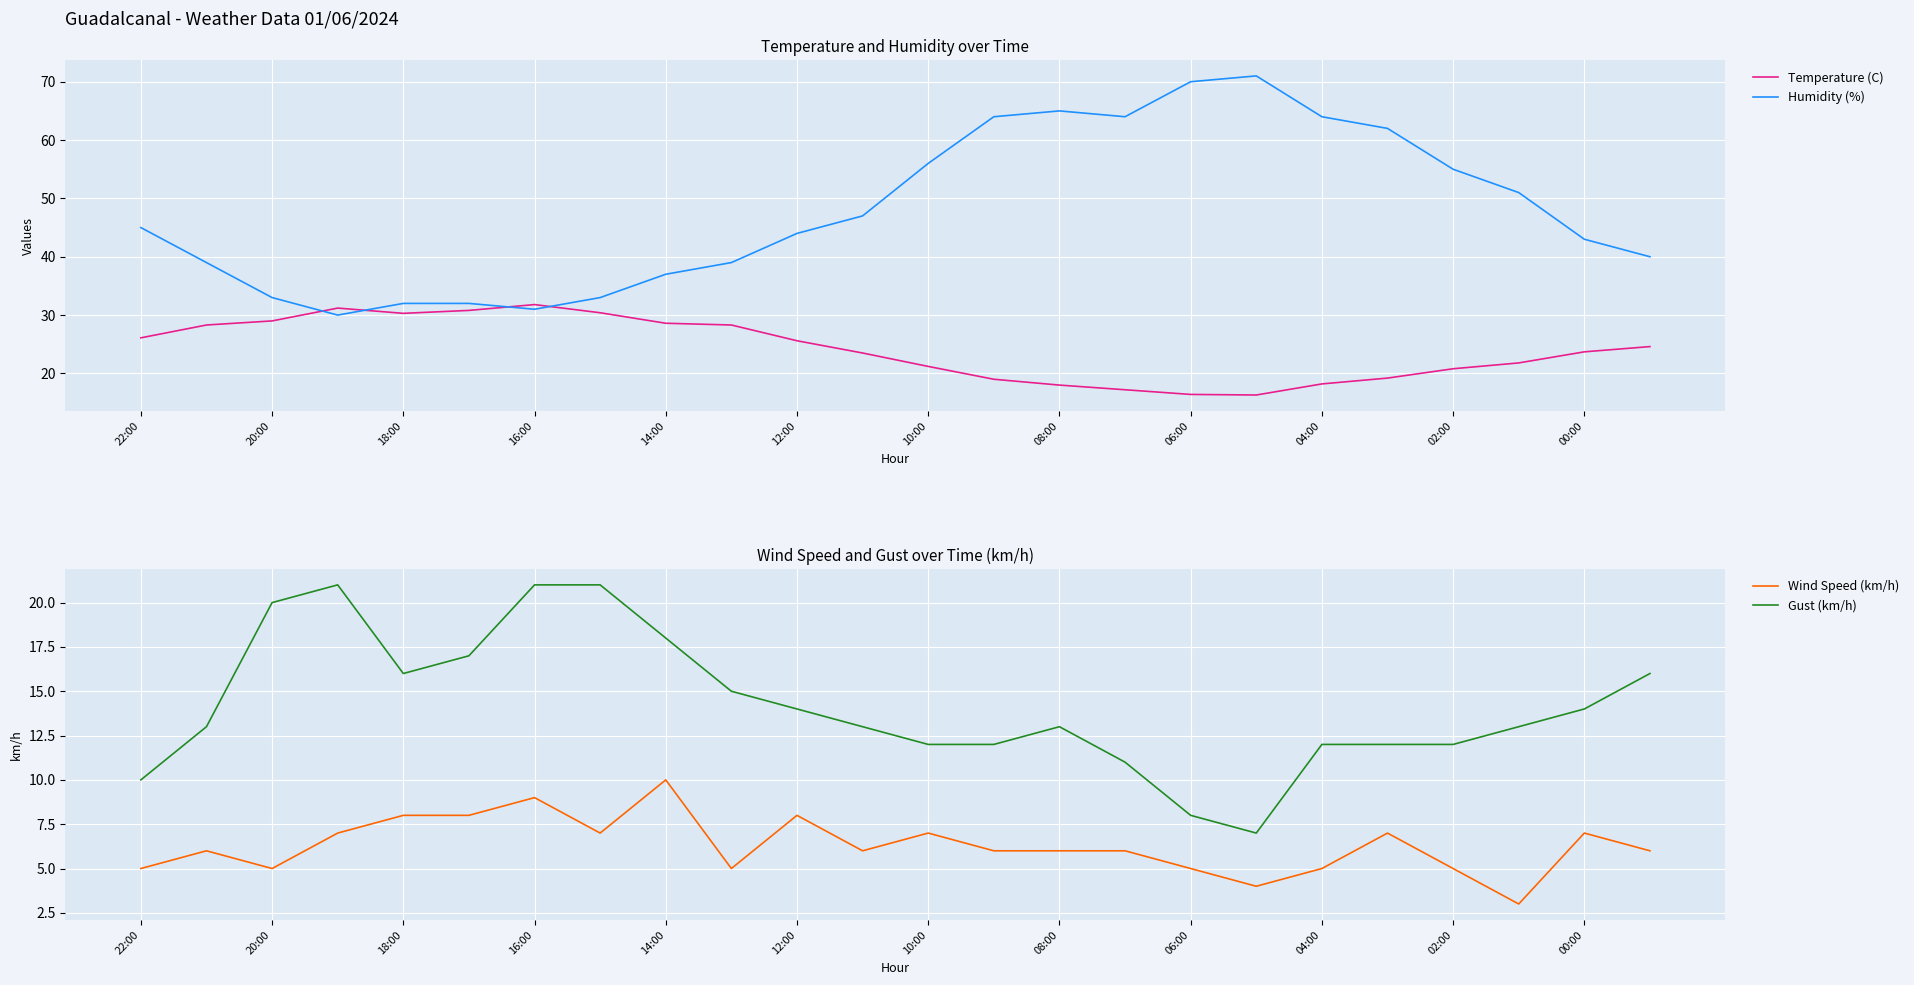

What is the sum of the Gust (km/h) values at 20:00 and 18:00?

36